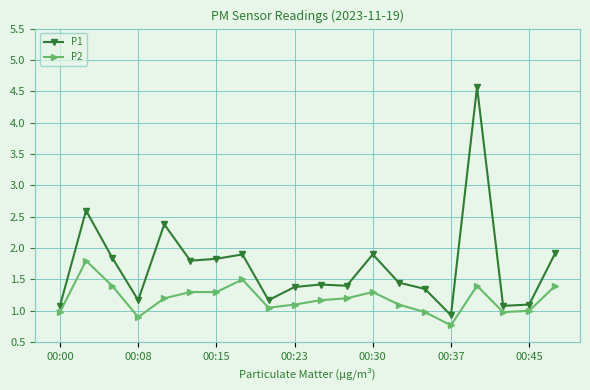

True or false: P2 has more than 1 interior local peaks.

True